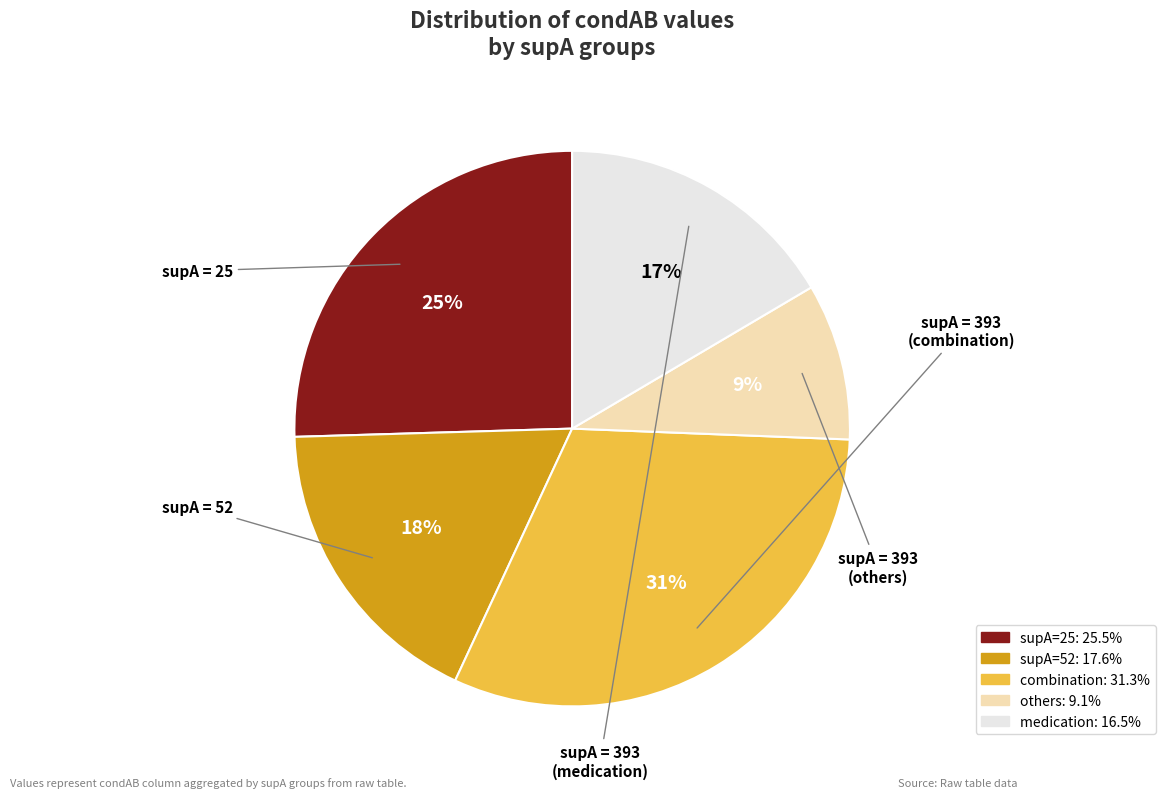

Is there a majority slice in this chart?

No